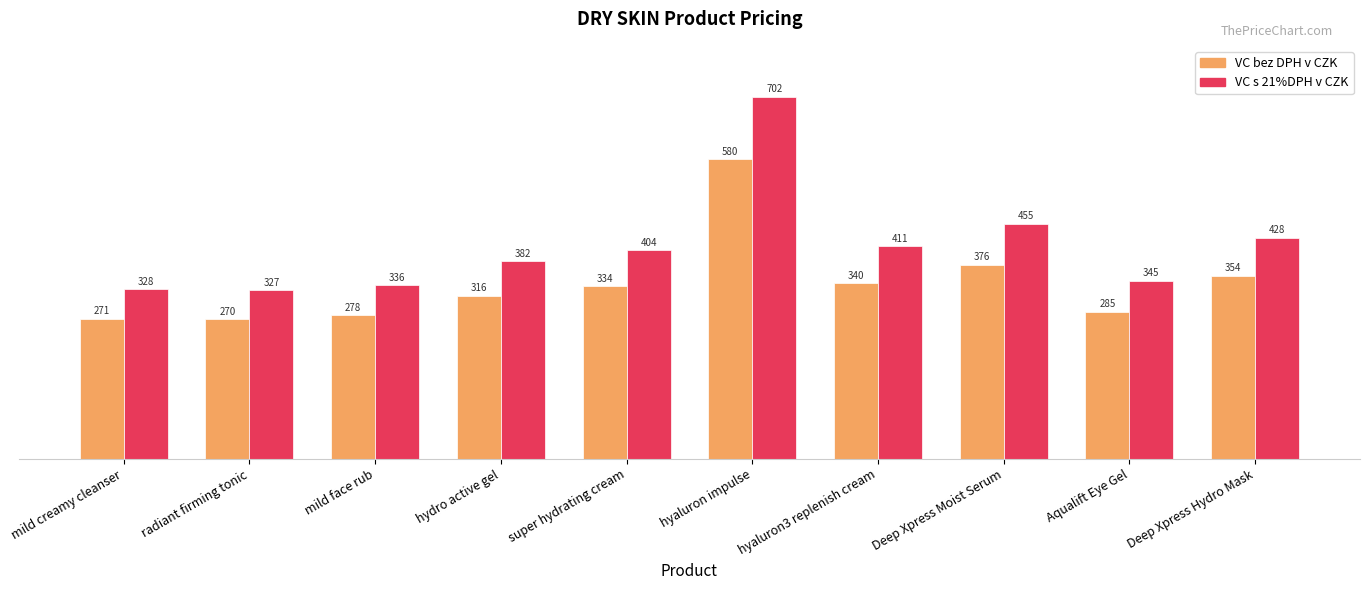

Which category has the lowest value in the VC bez DPH v CZK series?

radiant firming tonic